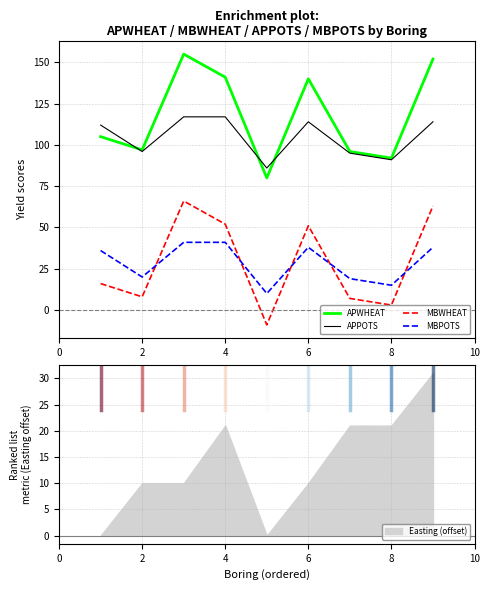

What is the difference between the maximum and minimum values in the MBPOTS series?

31